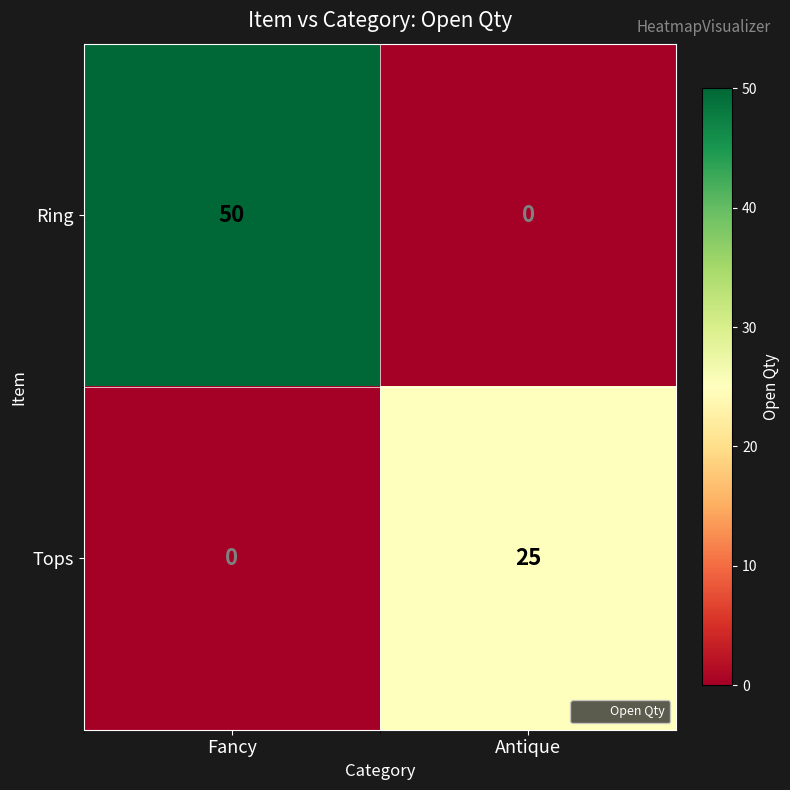

What value does the Ring series have at Fancy, to the nearest 10?

50